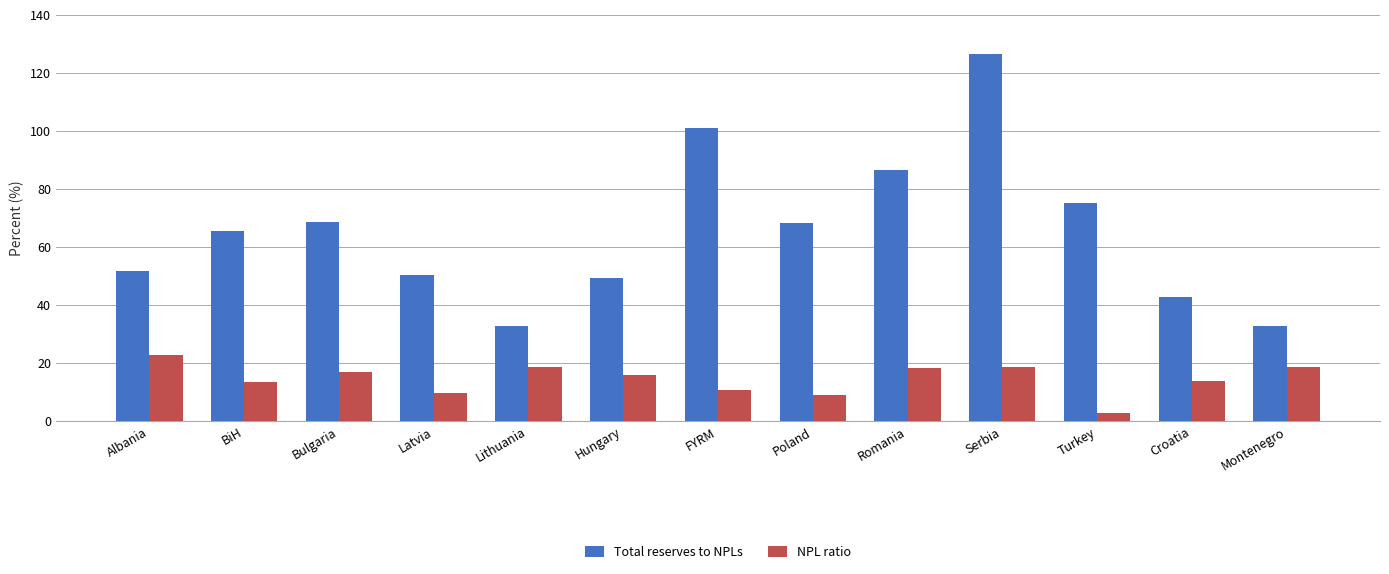

Which series changed the most between Lithuania and Poland?

Total reserves to NPLs